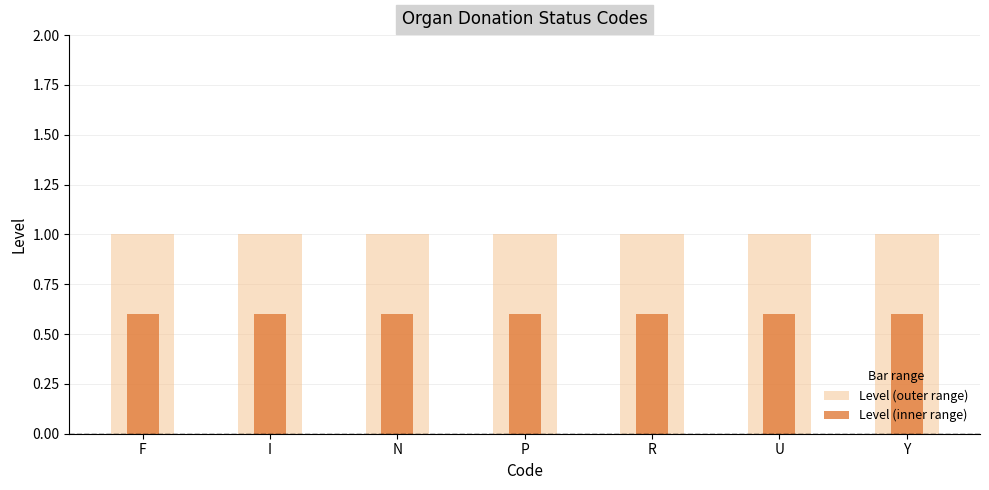

Which series has the largest total across all categories?

Level (outer range)